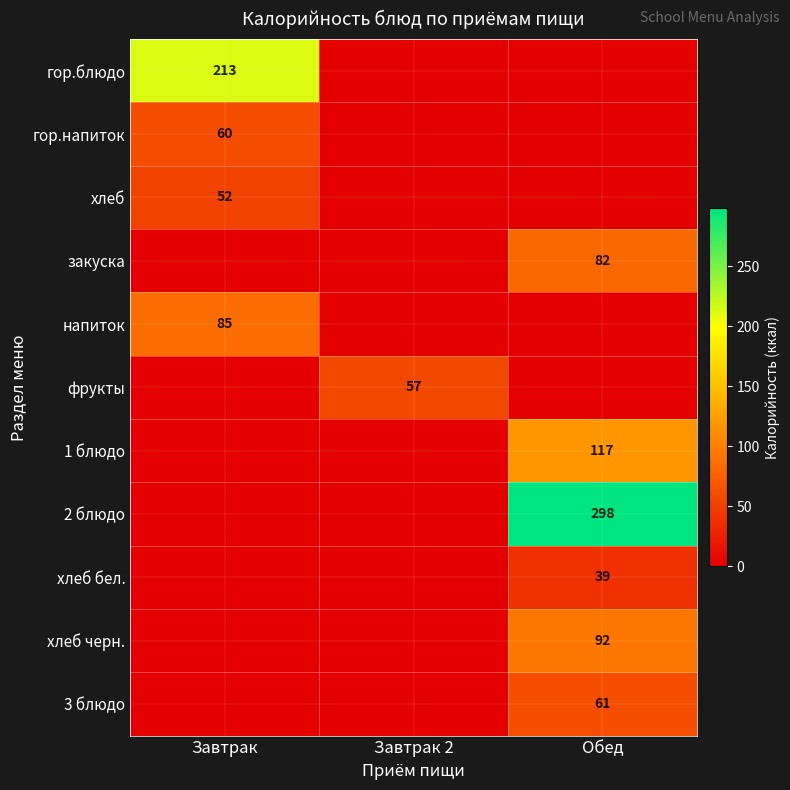

Between Обед and Завтрак, which is larger?

Завтрак